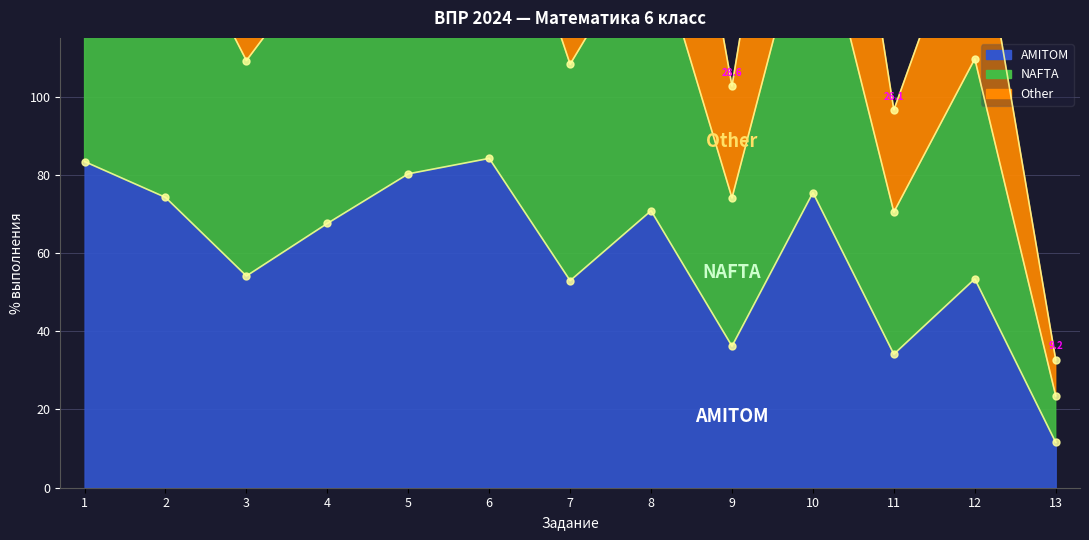

At which label does NAFTA reach its peak?

6